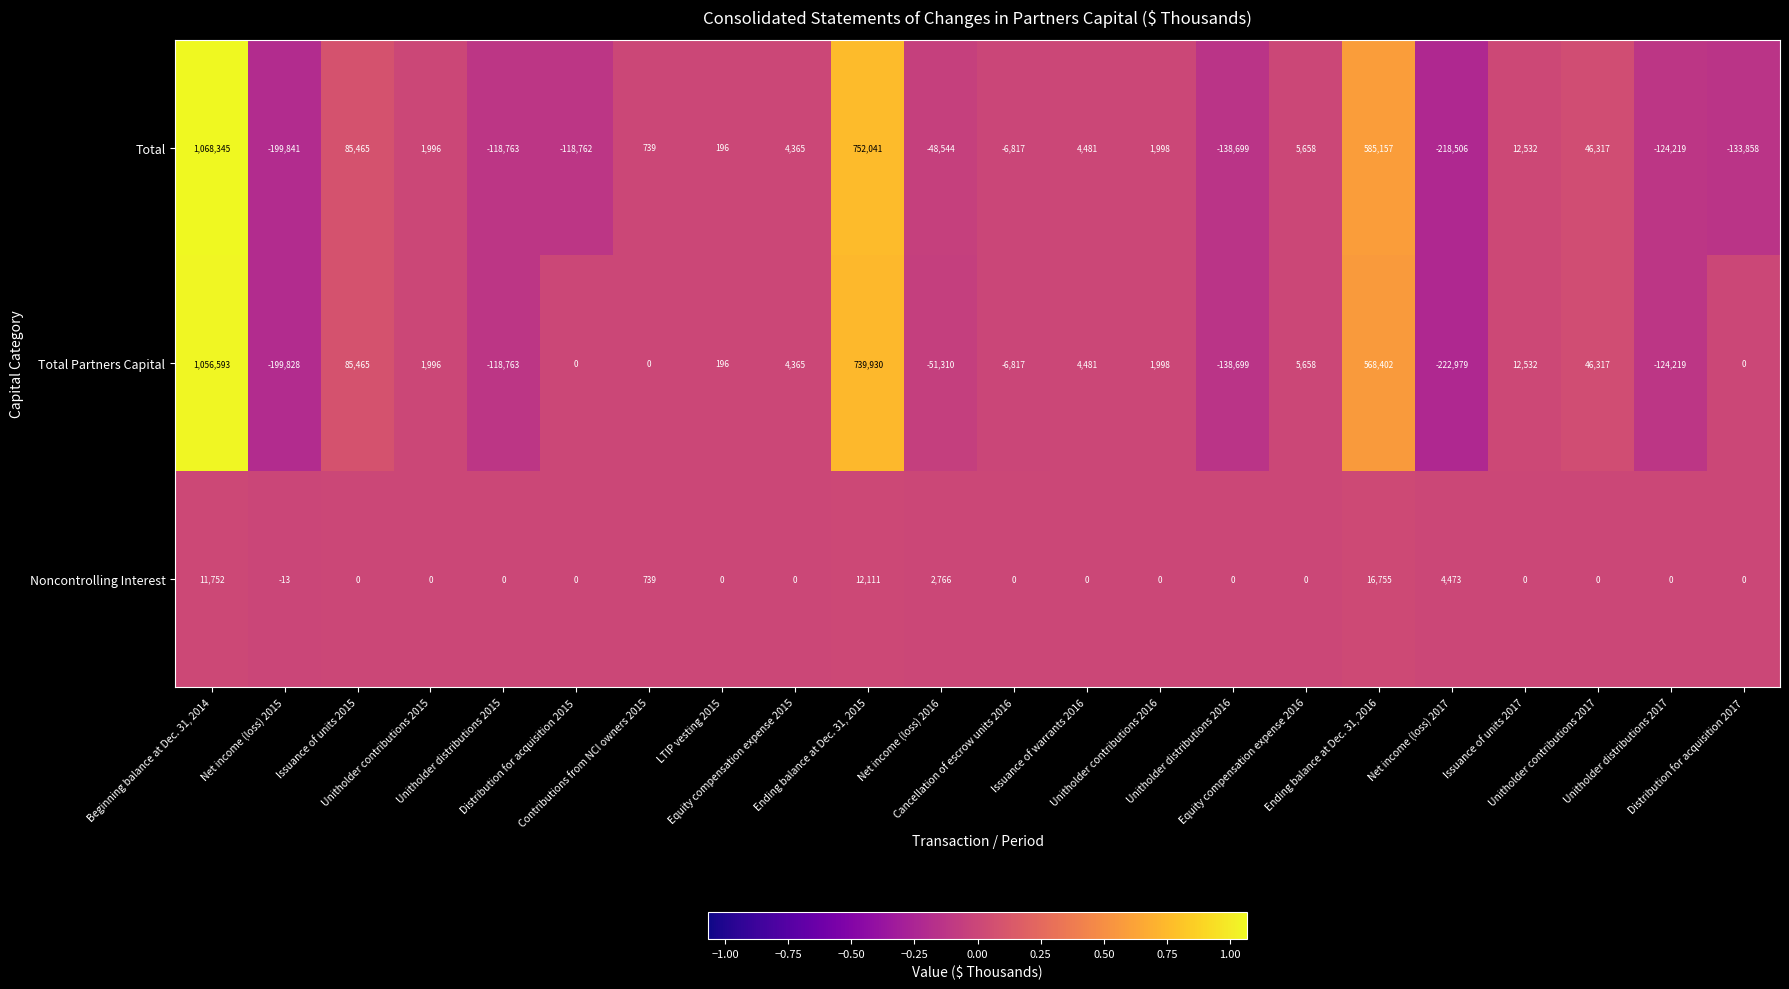

Which series has the largest total across all categories?

Total Partners Capital